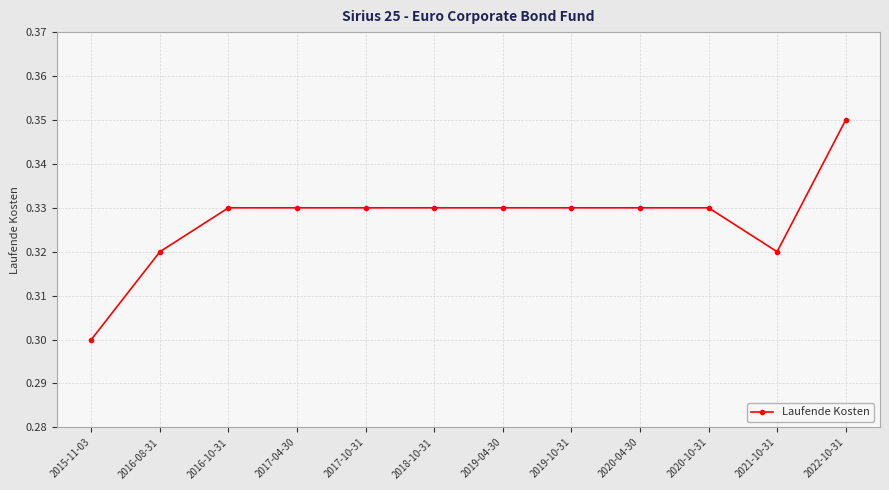

How many lines are shown in the chart?

1